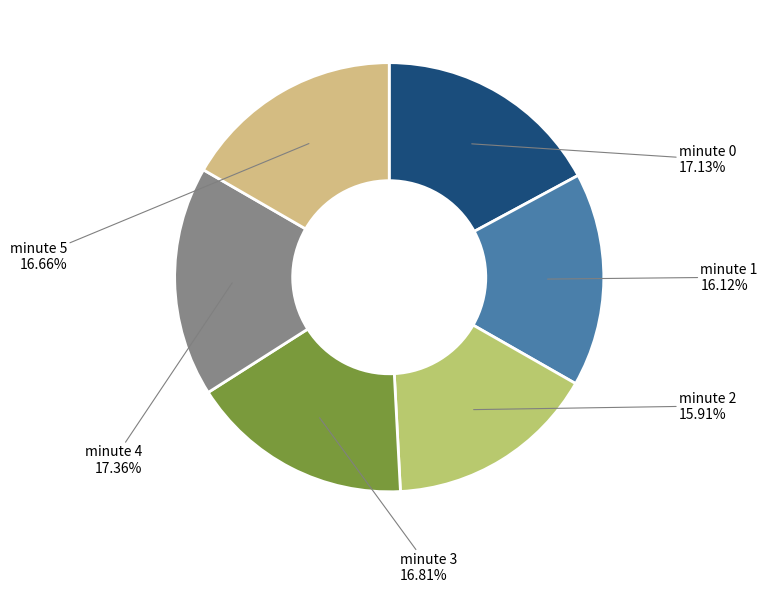

How many segments does this pie chart have?

6